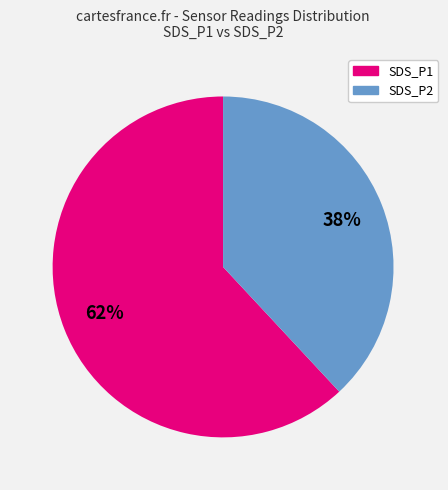

The SDS_P2 slice represents 38% of the pie. True or false?

True